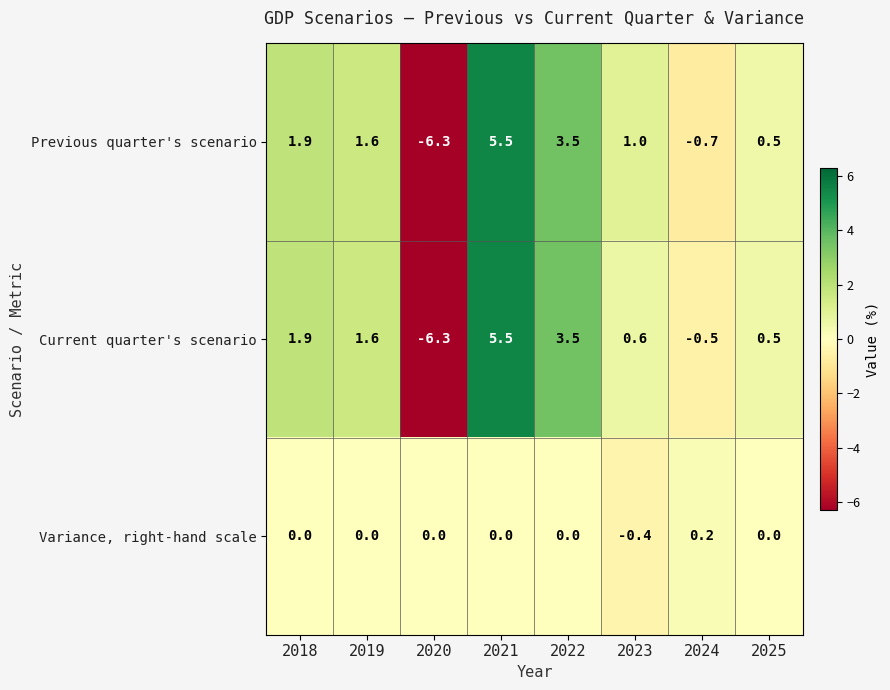

What is the difference between the highest and lowest values at 2020?

6.3